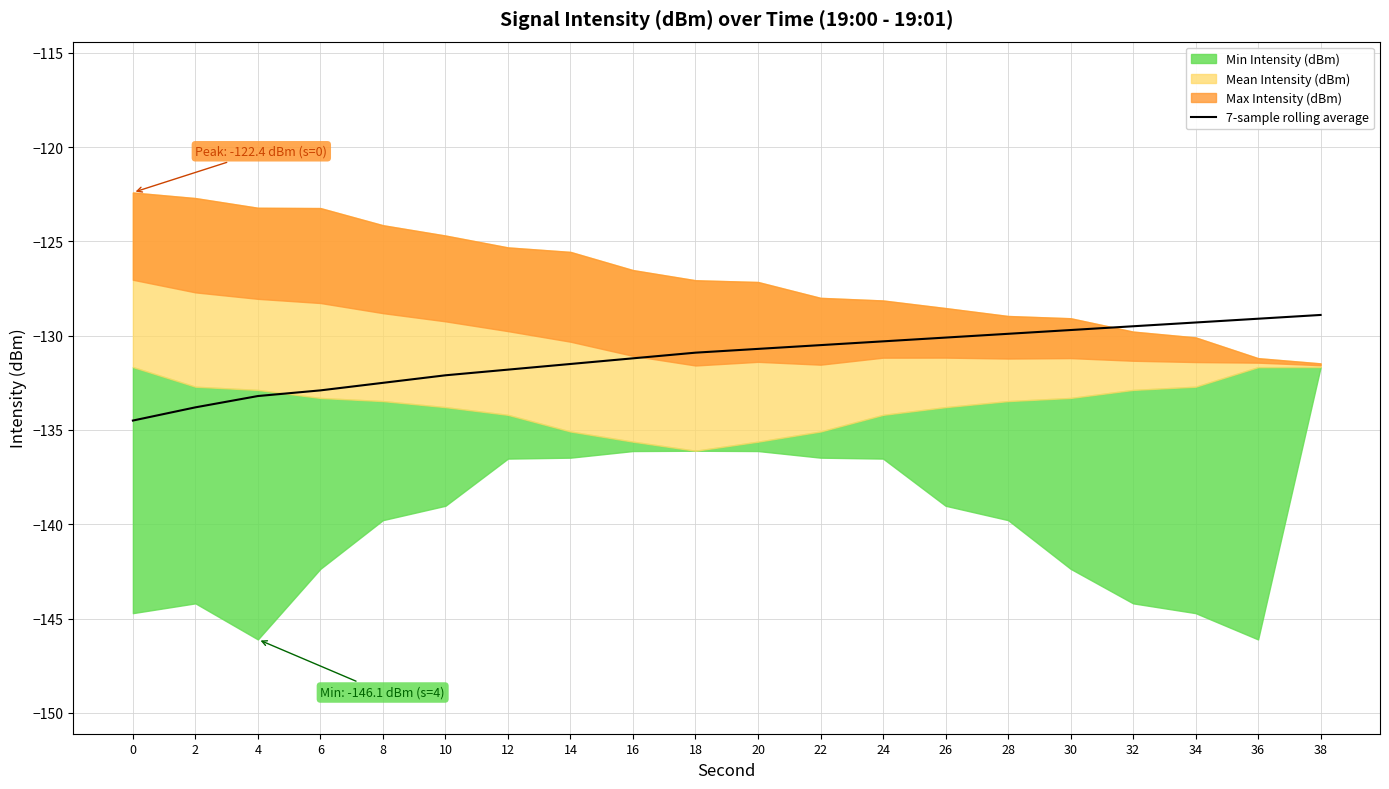

True or false: 7-sample rolling average has a value of -192.4 at 10.

False